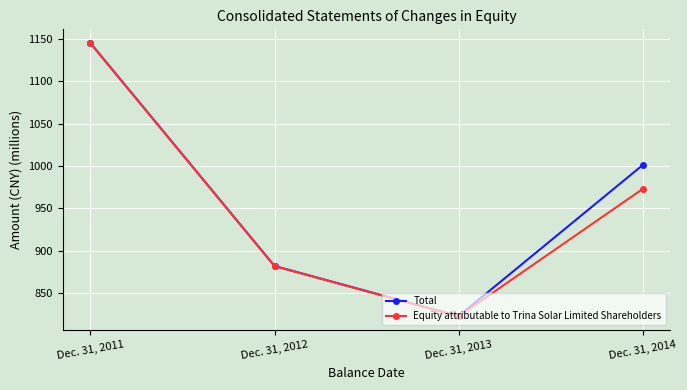

How many lines are shown in the chart?

2